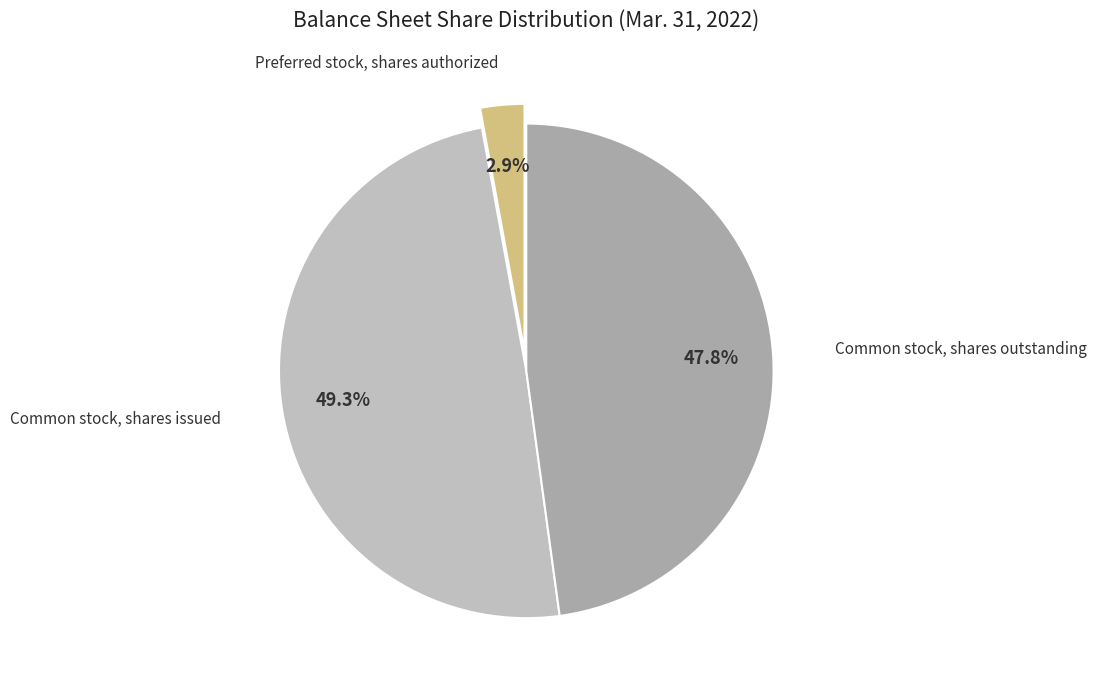

Which category has the smallest portion of the pie?

Preferred stock, shares authorized